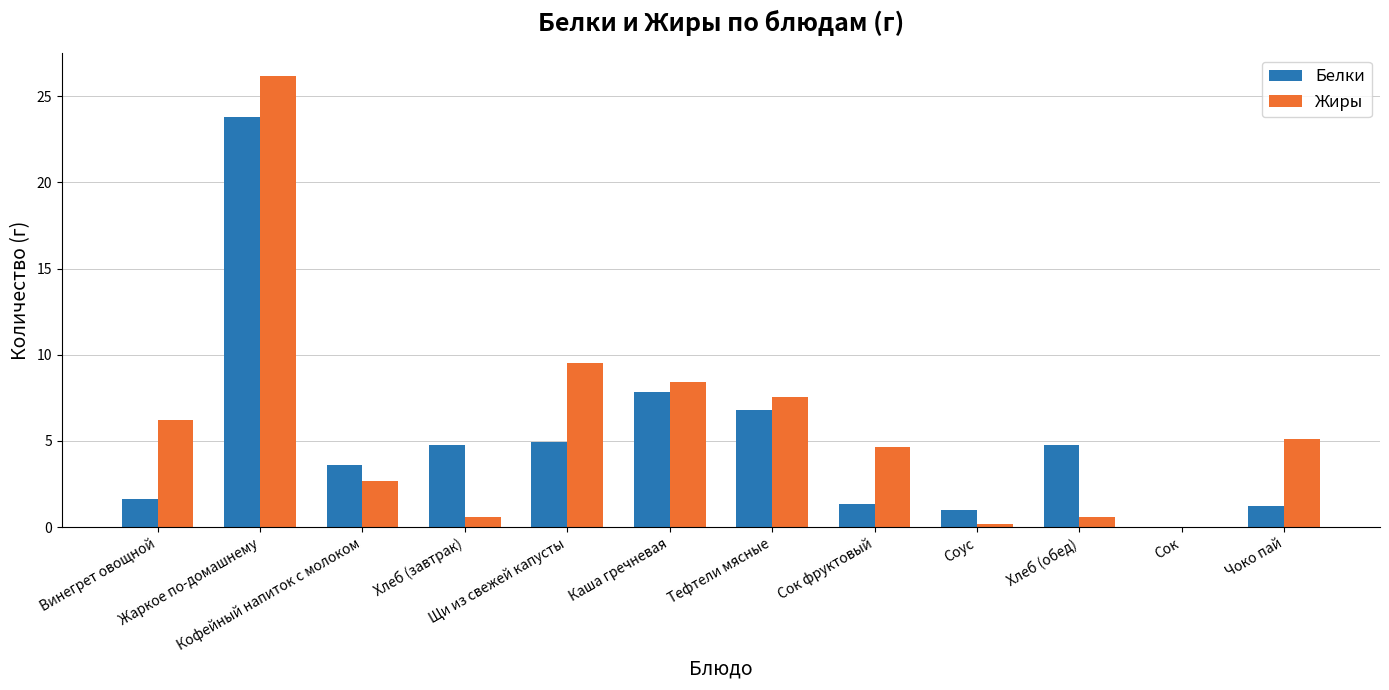

Reading left to right, what are all the values shown in this chart?

Белки: Винегрет овощной=1.6	Жаркое по-домашнему=23.8	Кофейный напиток с молоком=3.6	Хлеб (завтрак)=4.7	Щи из свежей капусты=4.9	Каша гречневая=7.8	Тефтели мясные=6.8	Сок фруктовый=1.4	Соус=1.0	Хлеб (обед)=4.7	Сок=0.0	Чоко пай=1.2
Жиры: Винегрет овощной=6.2	Жаркое по-домашнему=26.2	Кофейный напиток с молоком=2.7	Хлеб (завтрак)=0.6	Щи из свежей капусты=9.5	Каша гречневая=8.4	Тефтели мясные=7.5	Сок фруктовый=4.7	Соус=0.2	Хлеб (обед)=0.6	Сок=0.0	Чоко пай=5.1